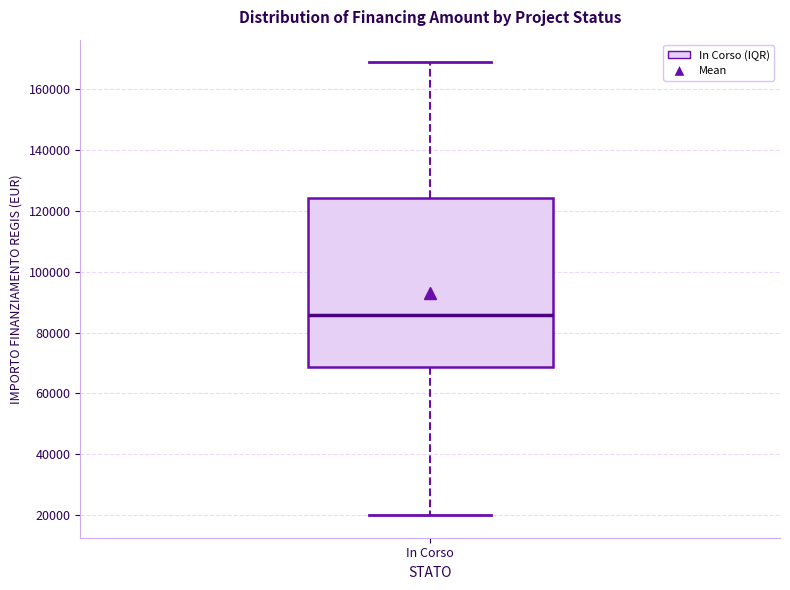

Where is the upper edge of the box for In Corso on the y-axis? The values are not printed on the chart, so give them approximately, as read against the axis.

124000